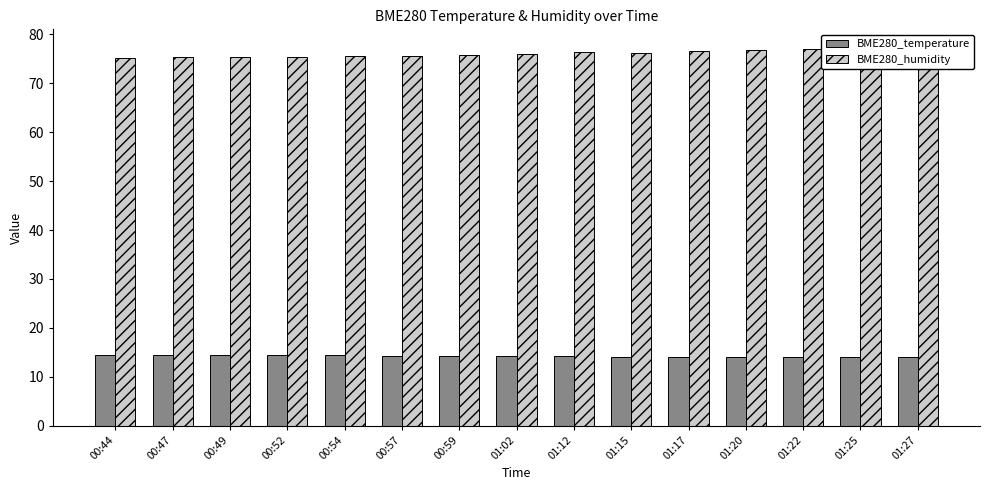

Are the bars horizontal?

No